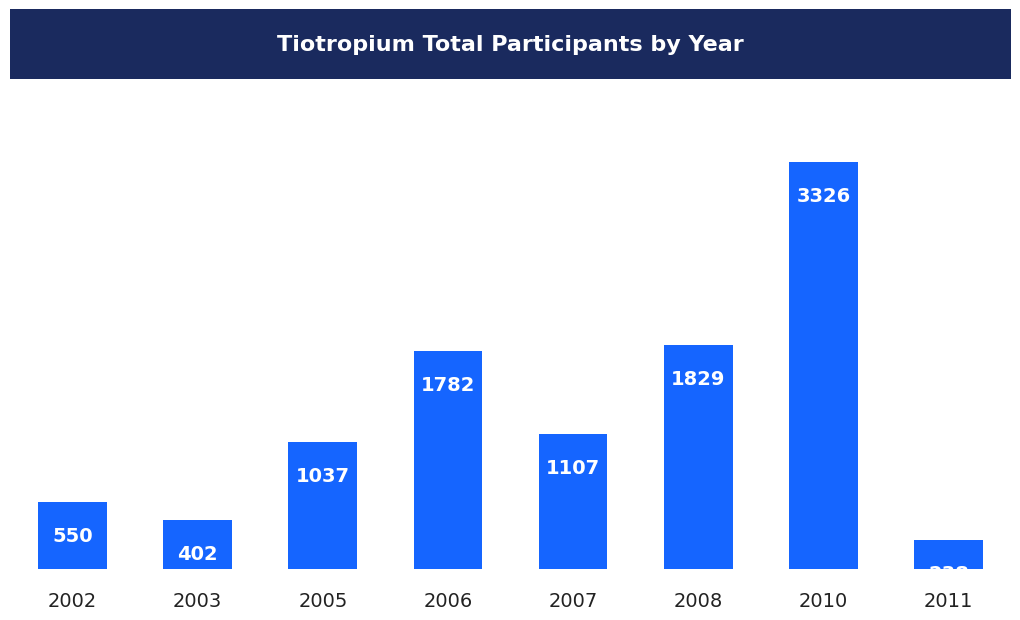

Rank the categories by value from lowest to highest.

2011, 2003, 2002, 2005, 2007, 2006, 2008, 2010